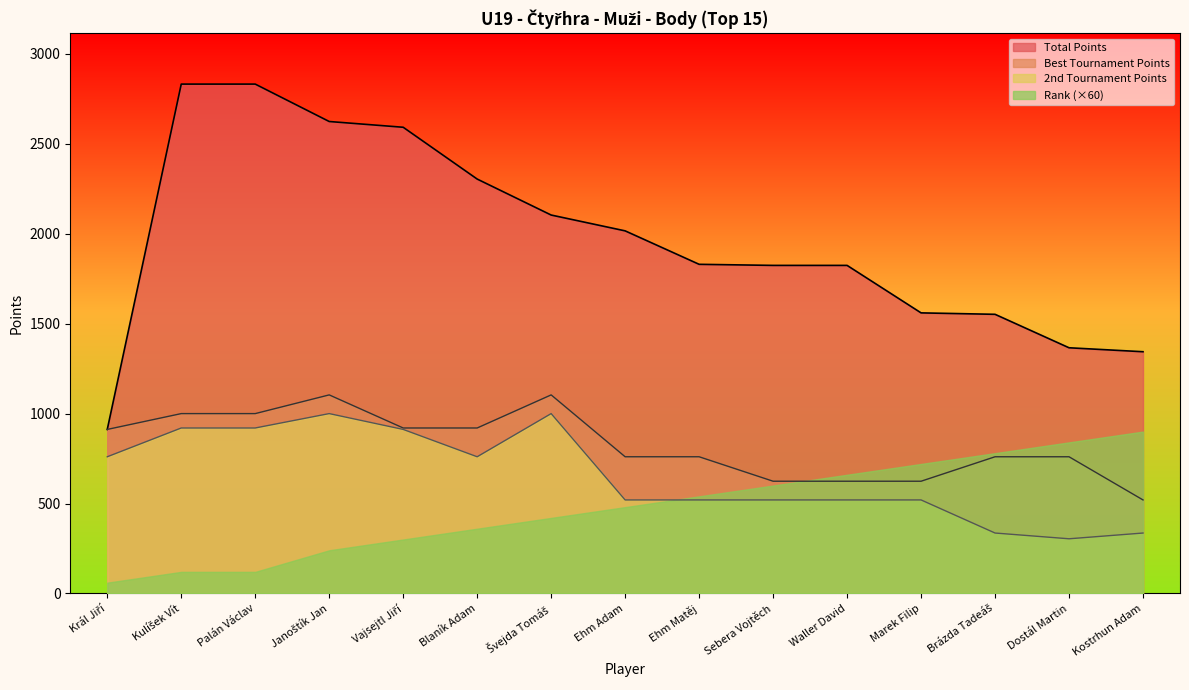

Where is Body nearest to the value 812?

Ehm Adam